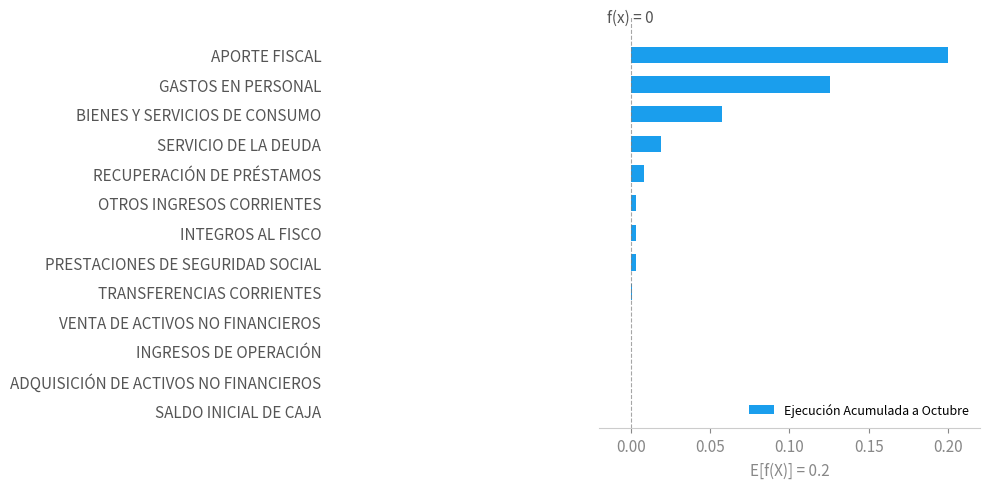

At which category does the chart reach its peak across all series?

APORTE FISCAL